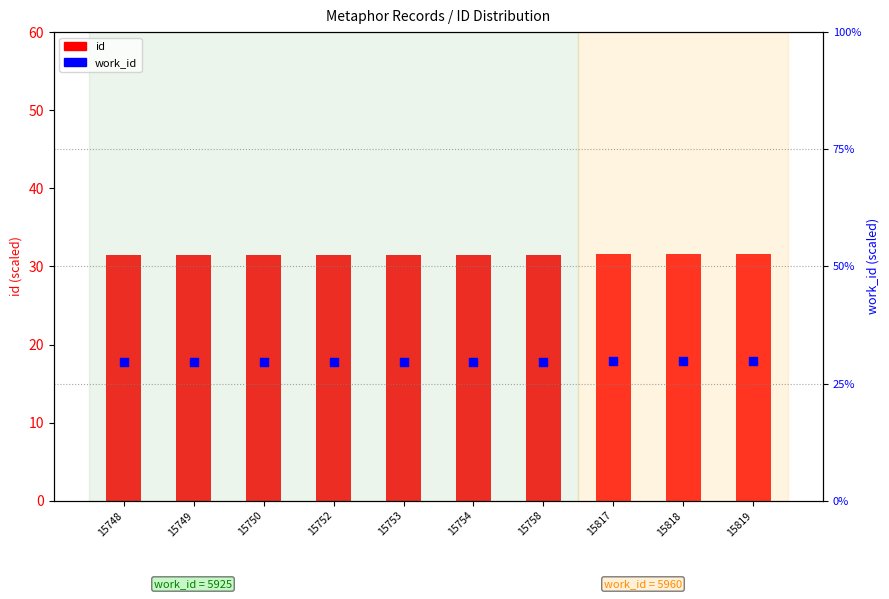

What is the total value across all series at 15750?

61.1